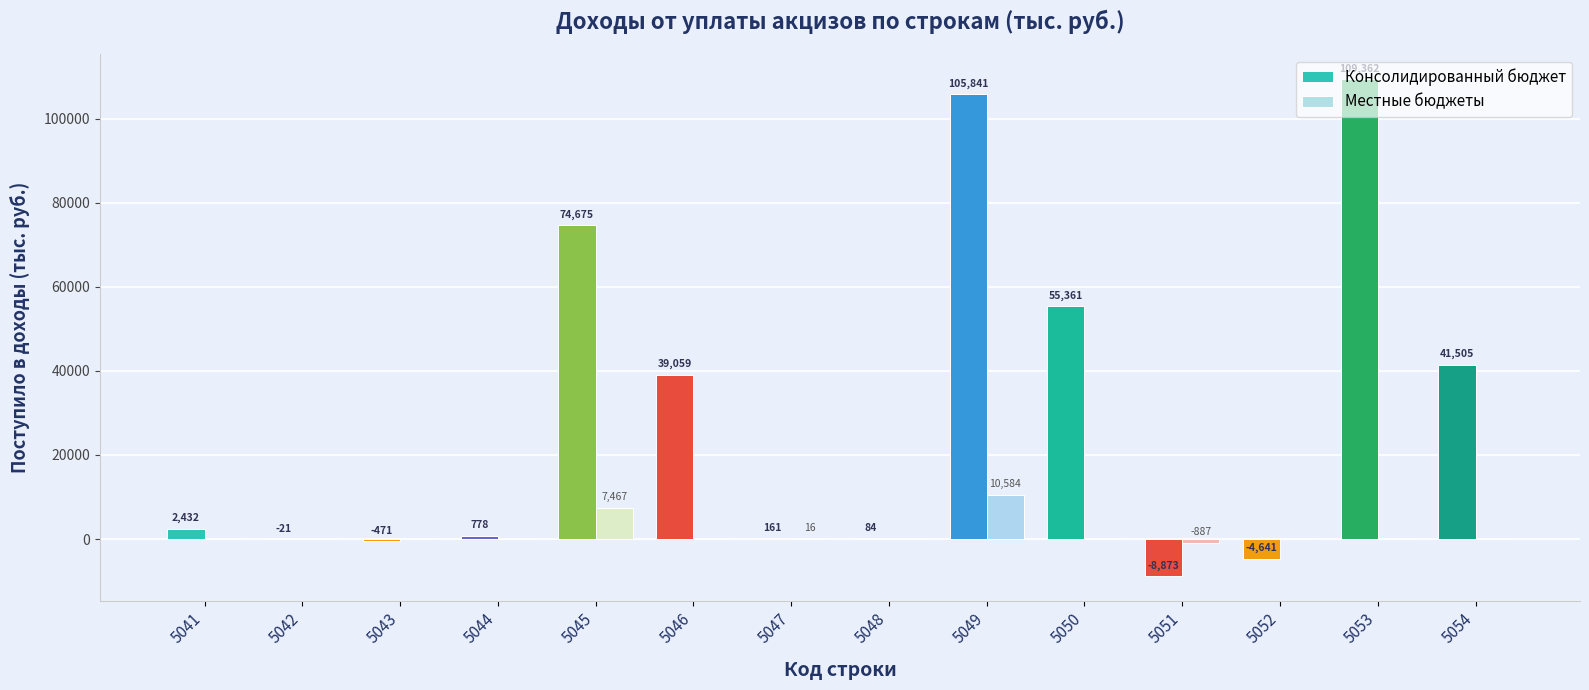

Which series changed the most between 5042 and 5045?

Консолидированный бюджет